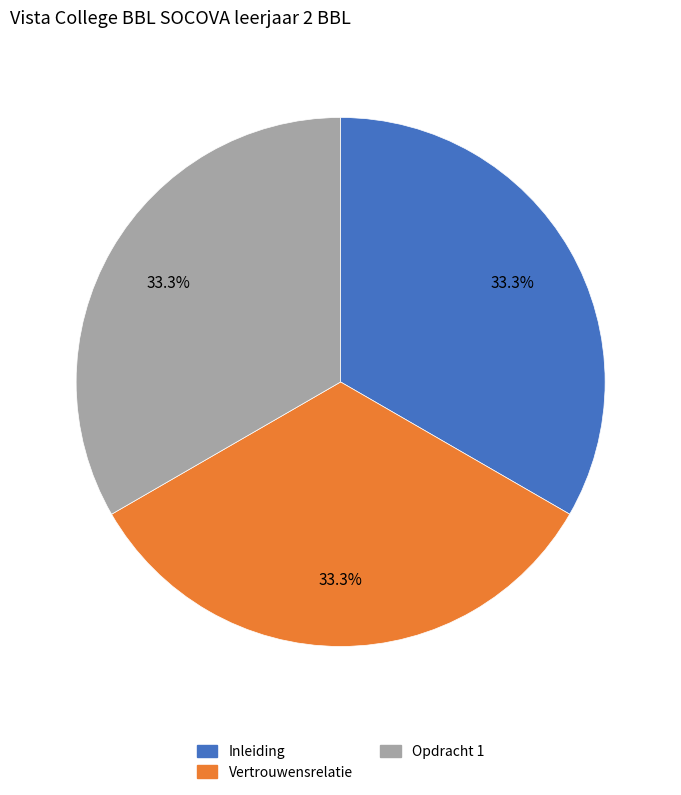

Does Inleiding represent more than half of the total?

No